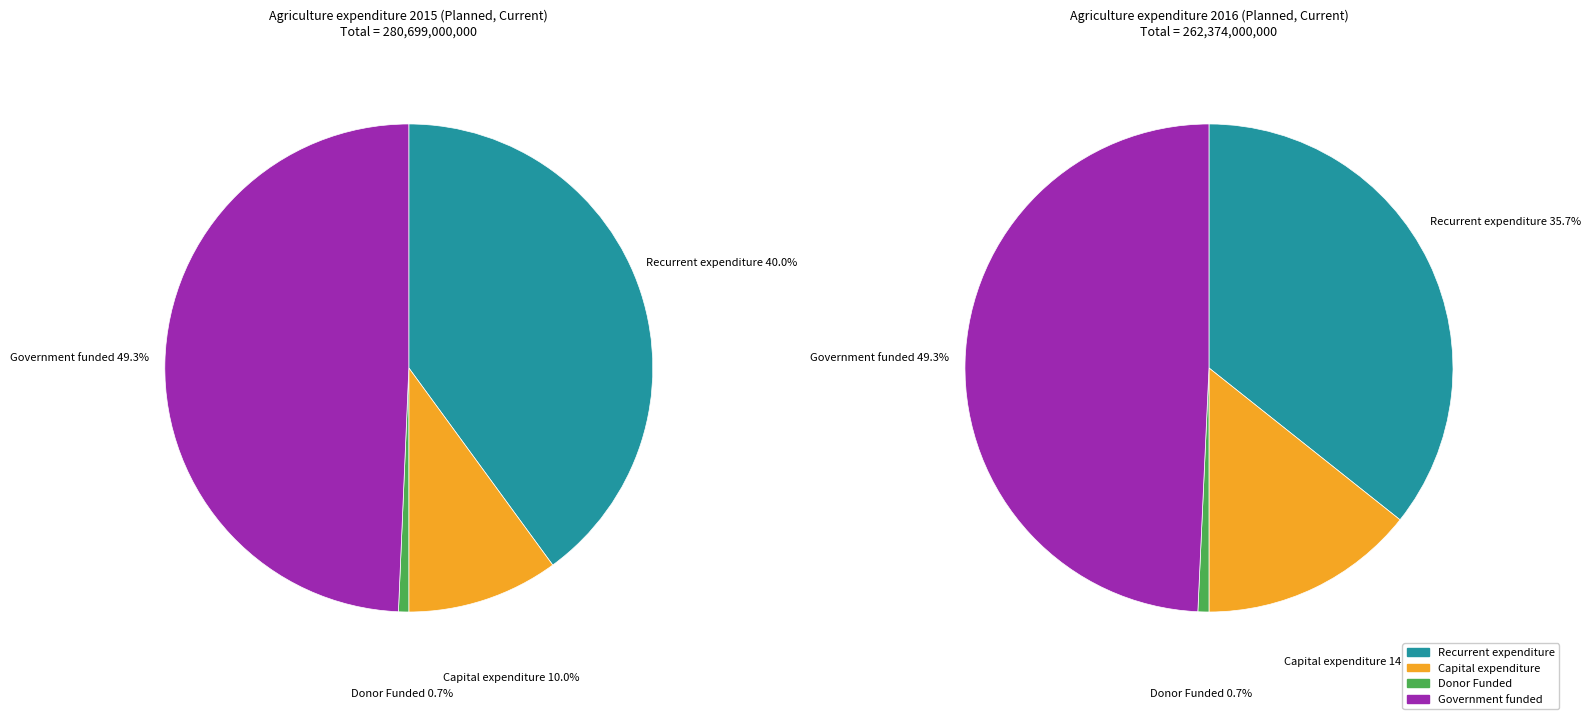

To the nearest percent, what is the difference between the Capital expenditure and Recurrent expenditure slice percentages?

30%